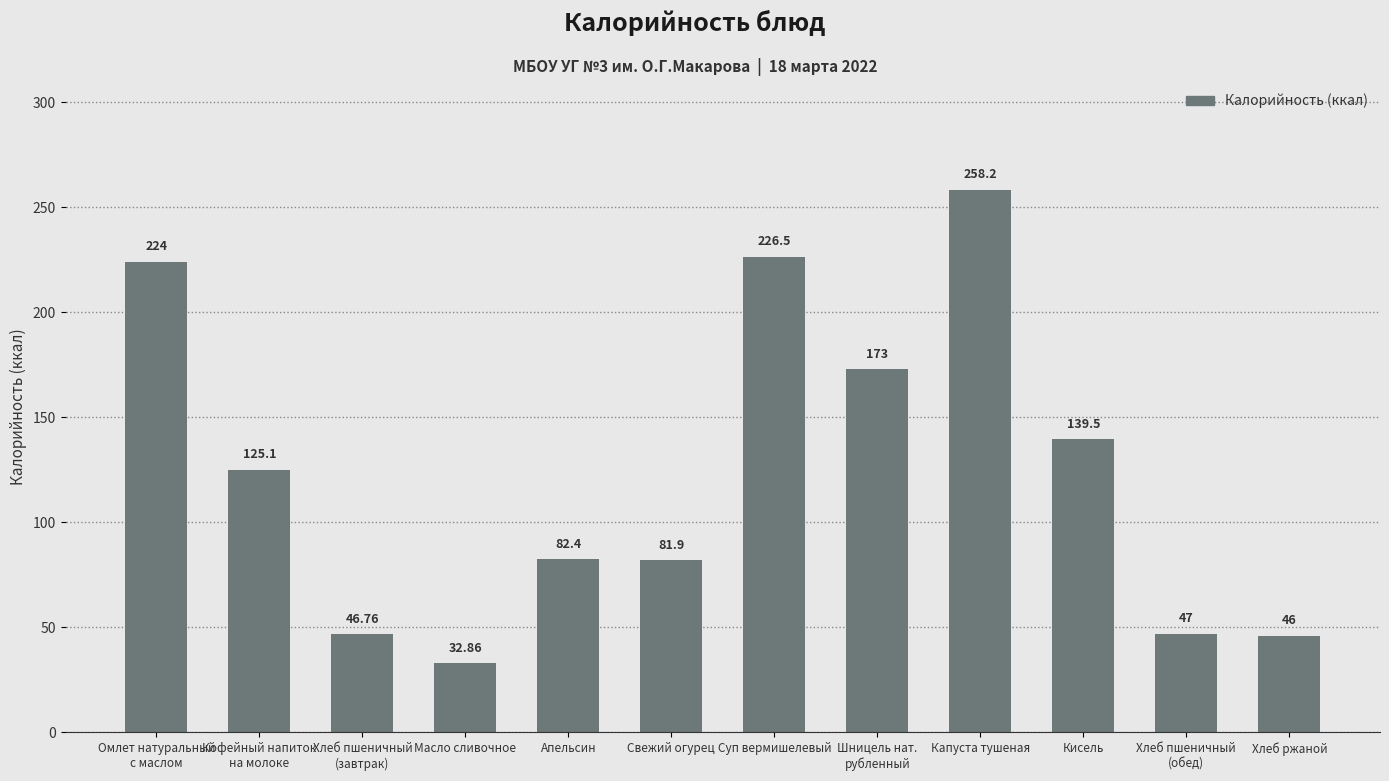

Reading right to left, extract all data points from this chart.

Хлеб ржаной=46.0	Хлеб пшеничный
(обед)=47.0	Кисель=139.5	Капуста тушеная=258.2	Шницель нат.
рубленный=173.0	Суп вермишелевый=226.5	Свежий огурец=81.9	Апельсин=82.4	Масло сливочное=32.9	Хлеб пшеничный
(завтрак)=46.8	Кофейный напиток
на молоке=125.1	Омлет натуральный
с маслом=224.0